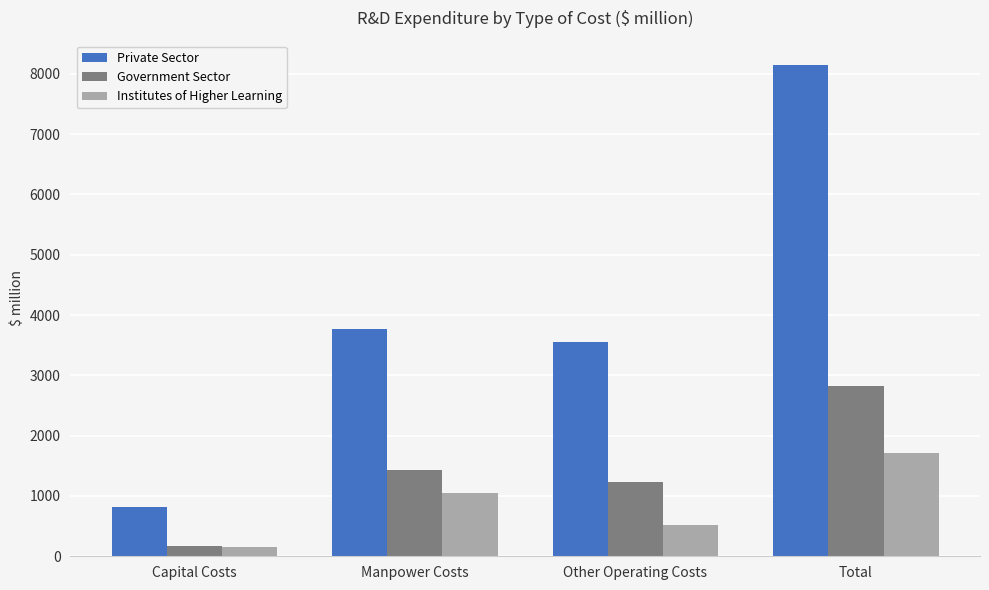

At how many categories does at least one series exceed 2869?

3